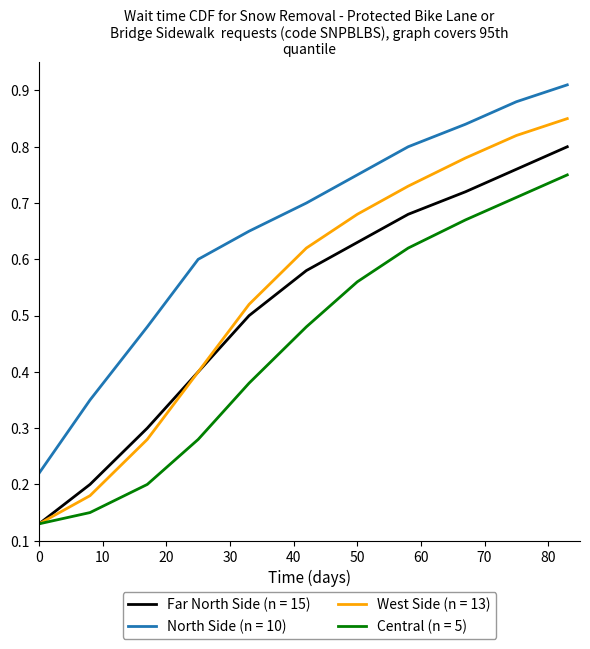

Does the chart have visible grid lines?

No